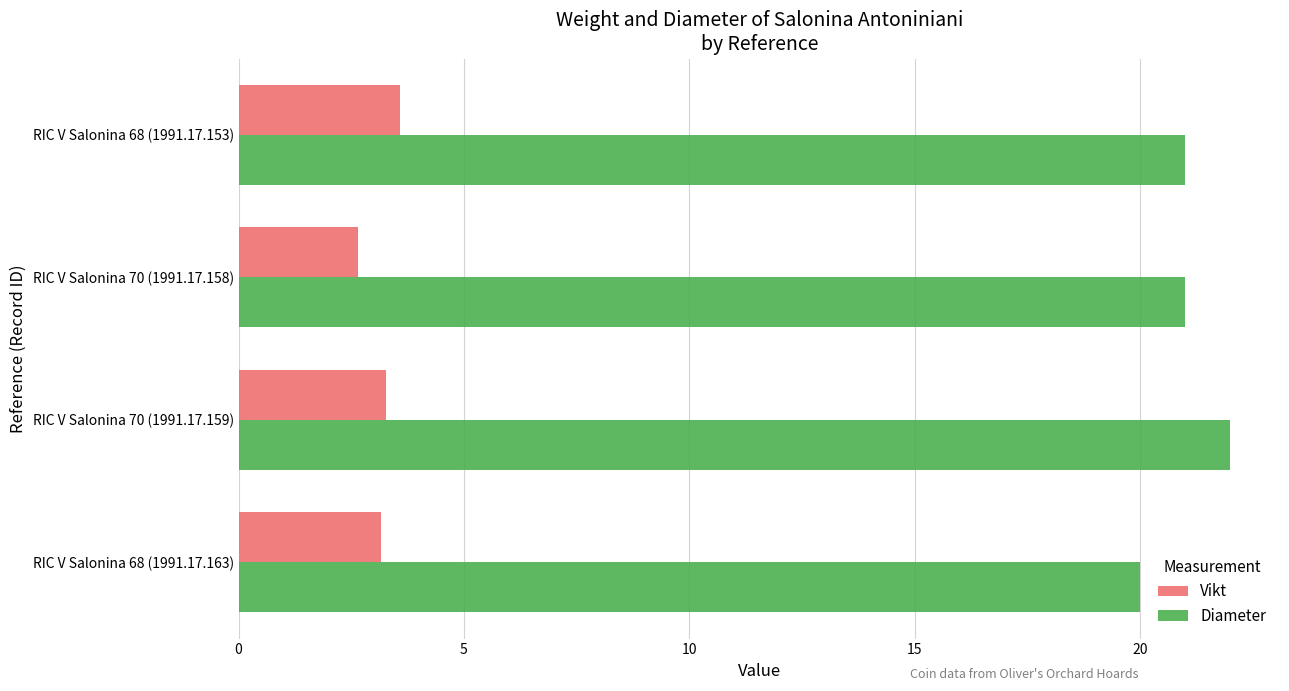

Which label corresponds to the largest value in the chart?

RIC V Salonina 70 (1991.17.159)